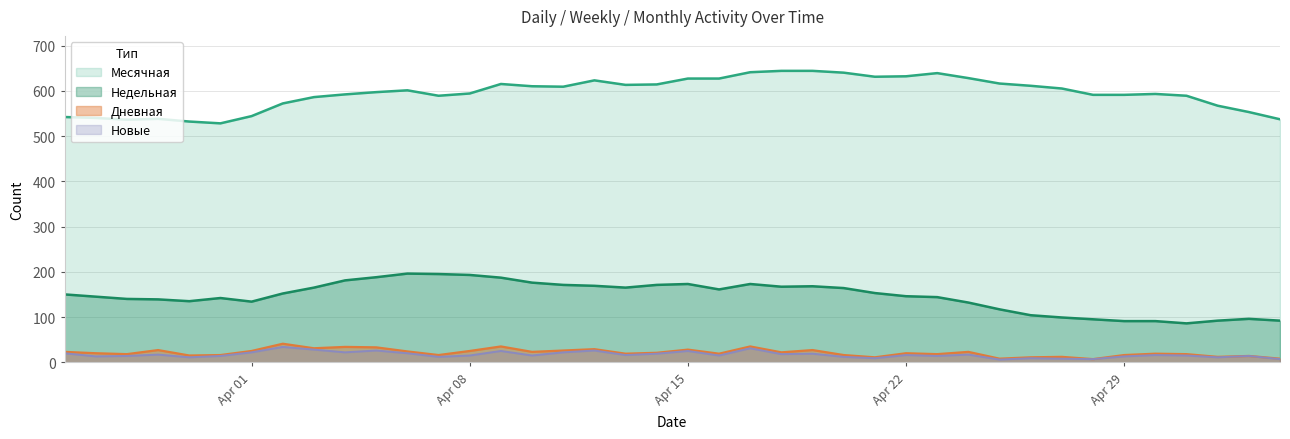

True or false: Месячная and Дневная intersect in this chart.

False